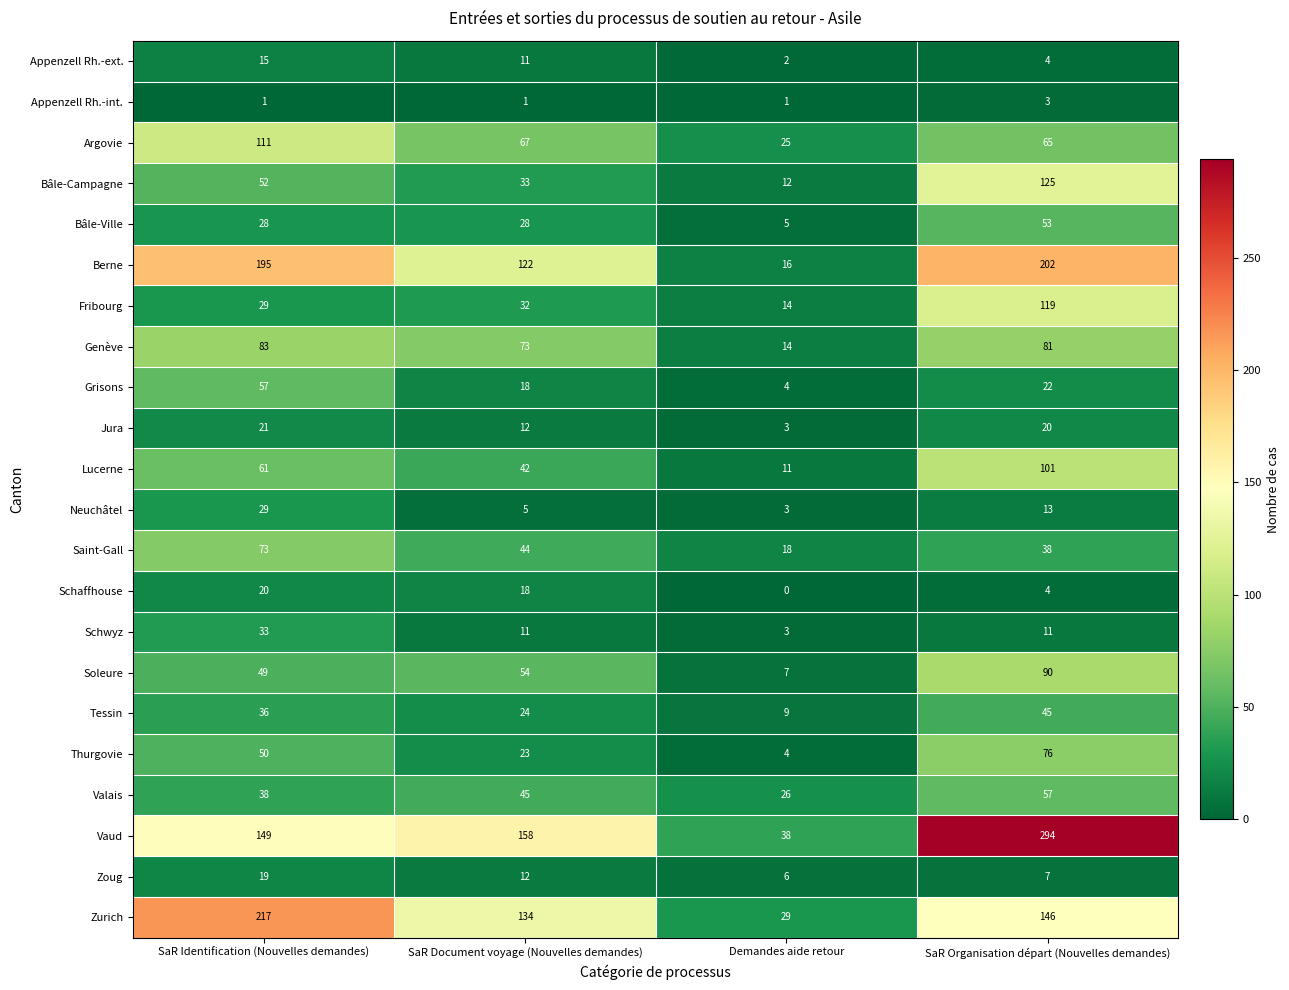

What is the difference between the Saint-Gall values at SaR Organisation départ (Nouvelles demandes) and SaR Identification (Nouvelles demandes)?

35